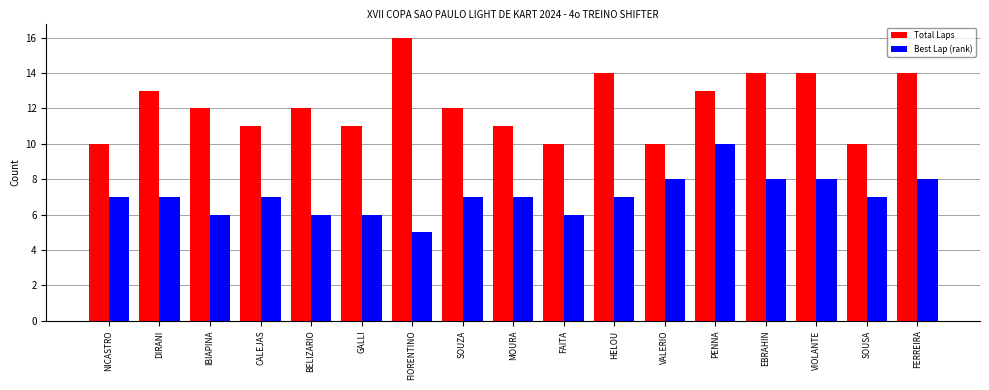

What value does the Total Laps series have at SOUSA?

10